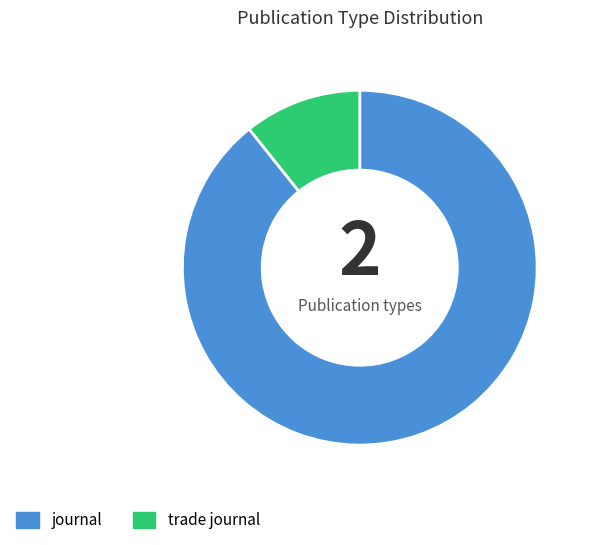

Rank the categories by value from highest to lowest.

journal, trade journal